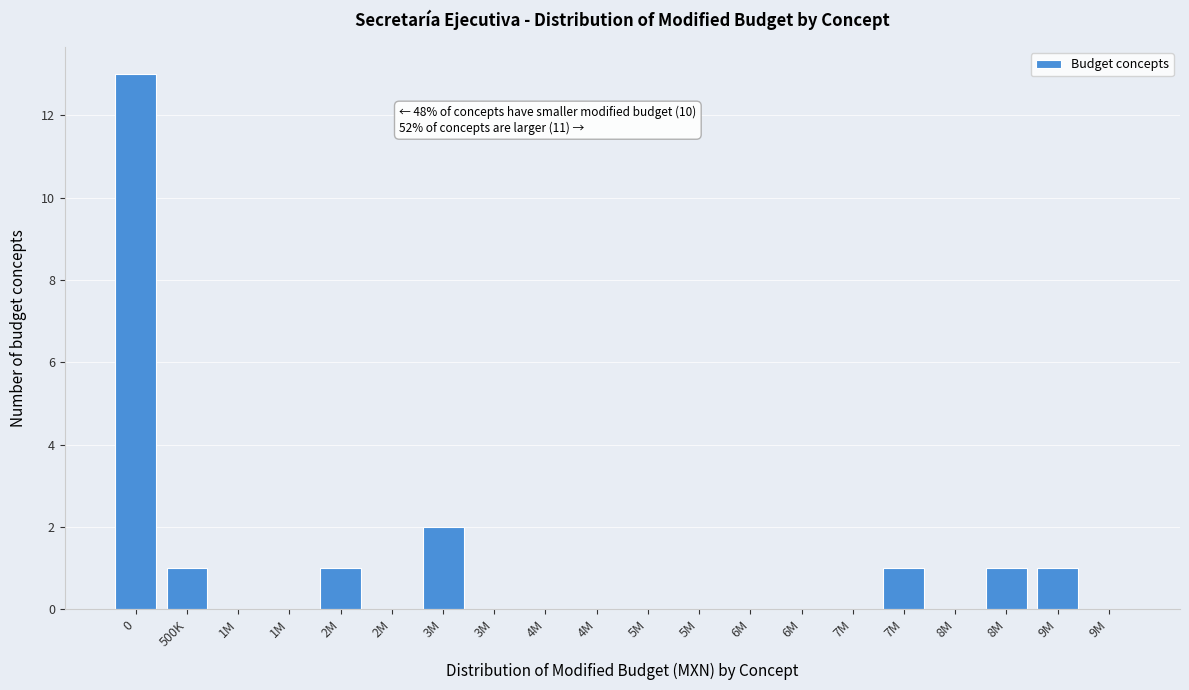

How many data points does each series have?

20